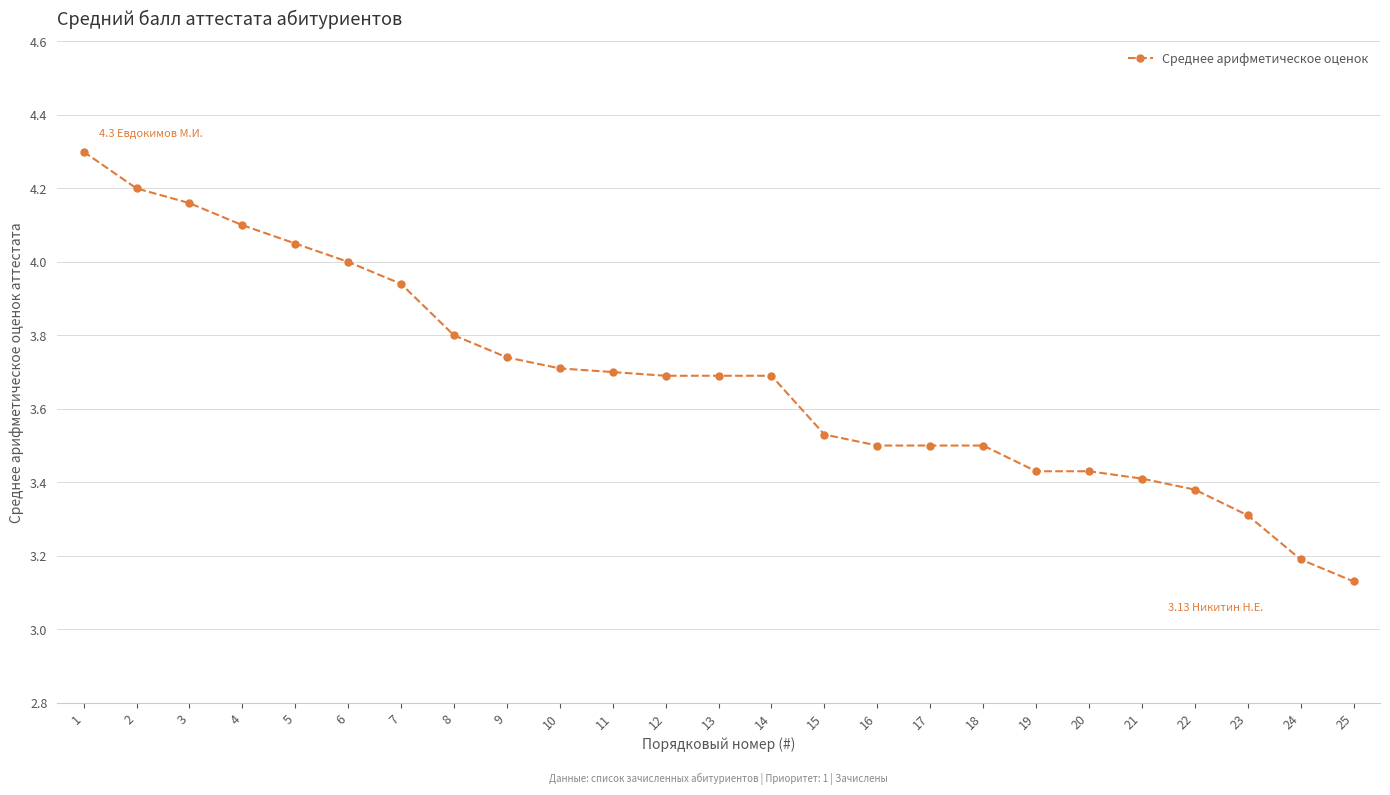

What is the sum of all values?

92.1